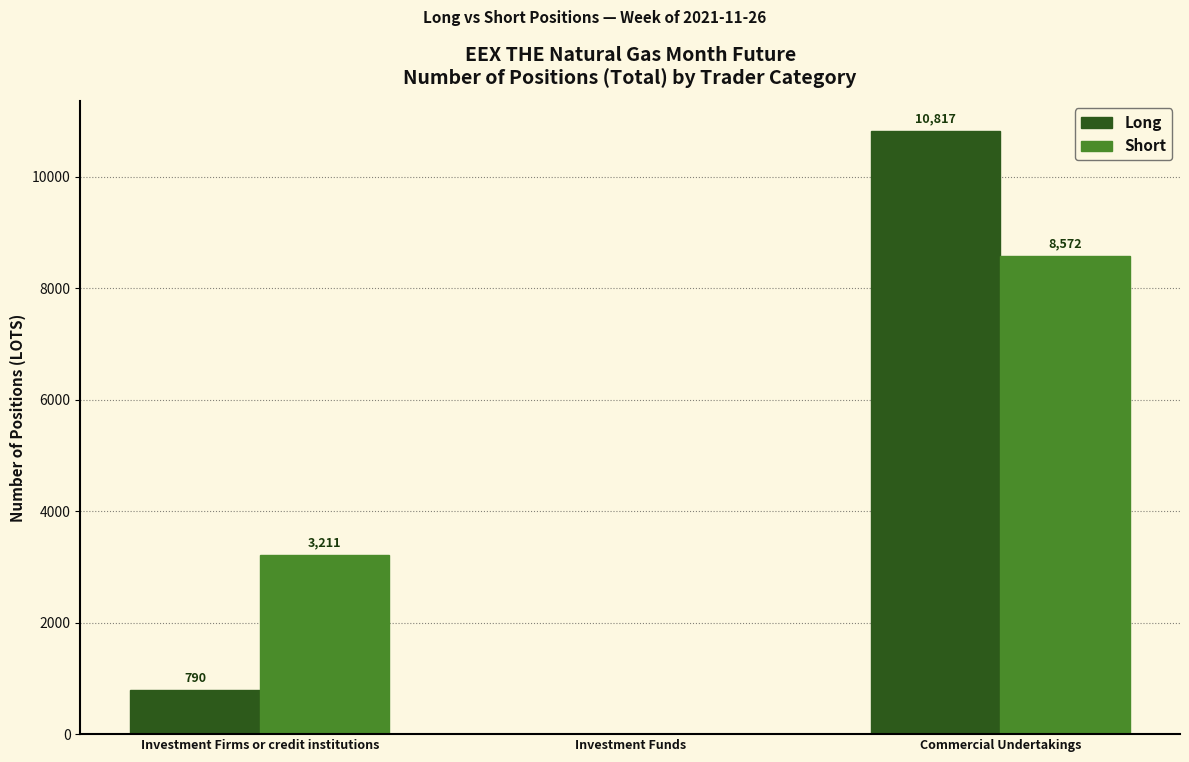

Which label corresponds to the largest value in the chart?

Commercial Undertakings